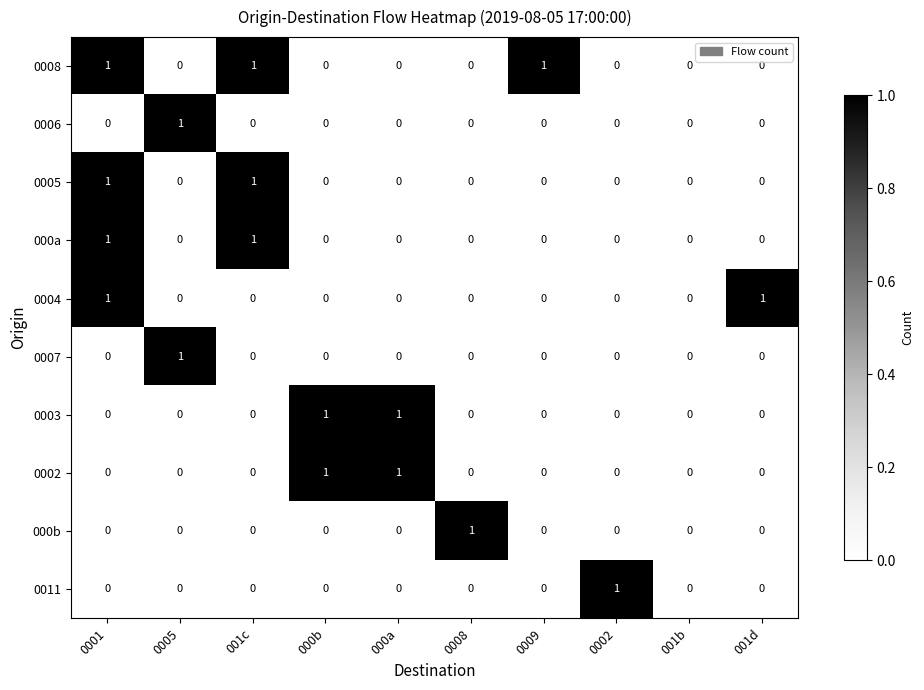

Is it true that 0005 equals 1 at 001d?

False